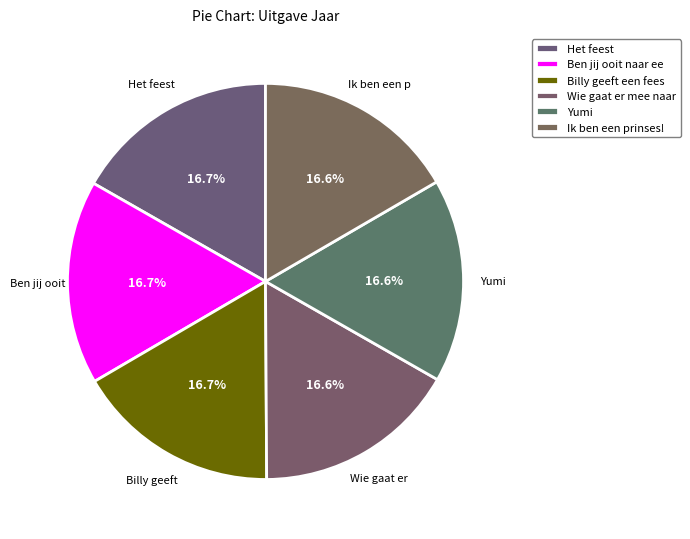

The Yumi slice represents 22% of the pie. True or false?

False